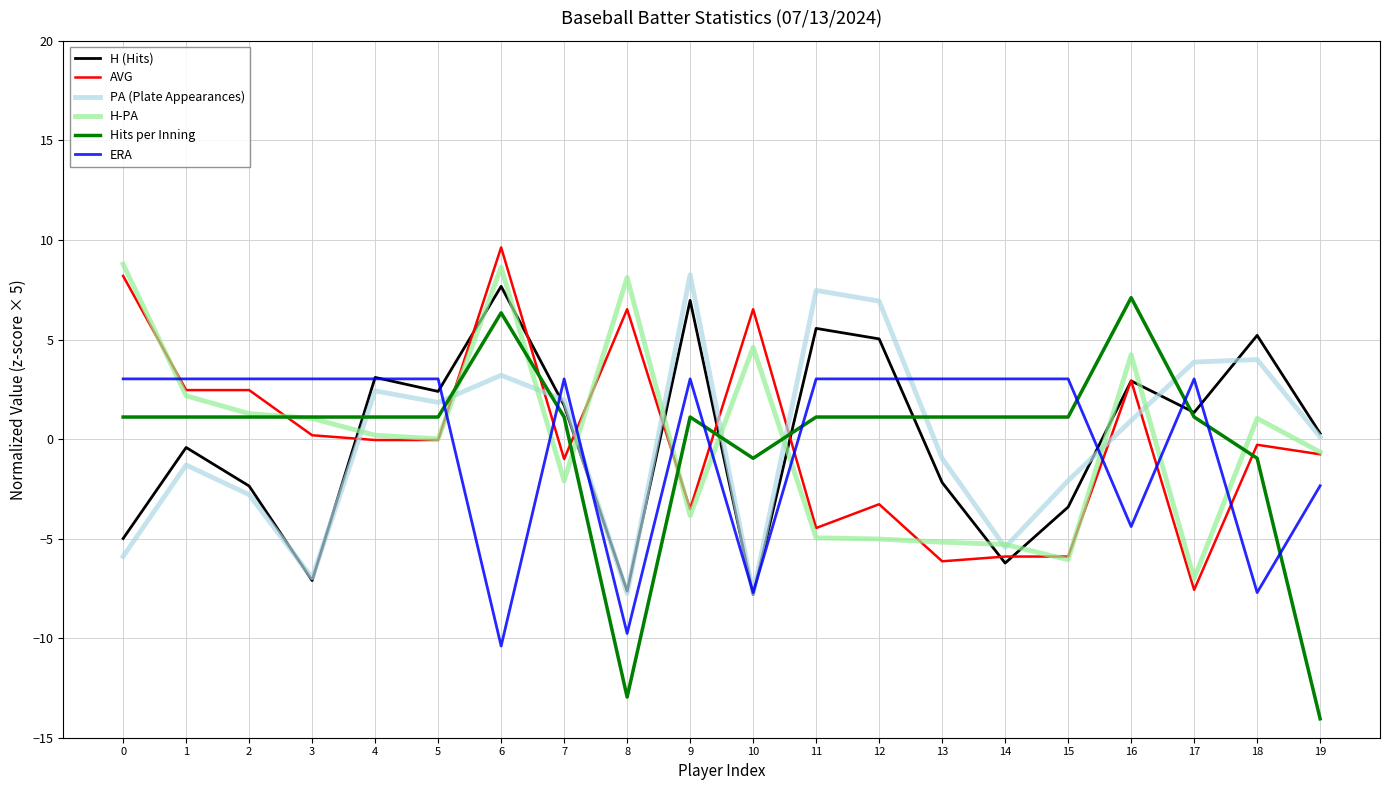

What is the spread (max minus min) of values at 16?

11.5